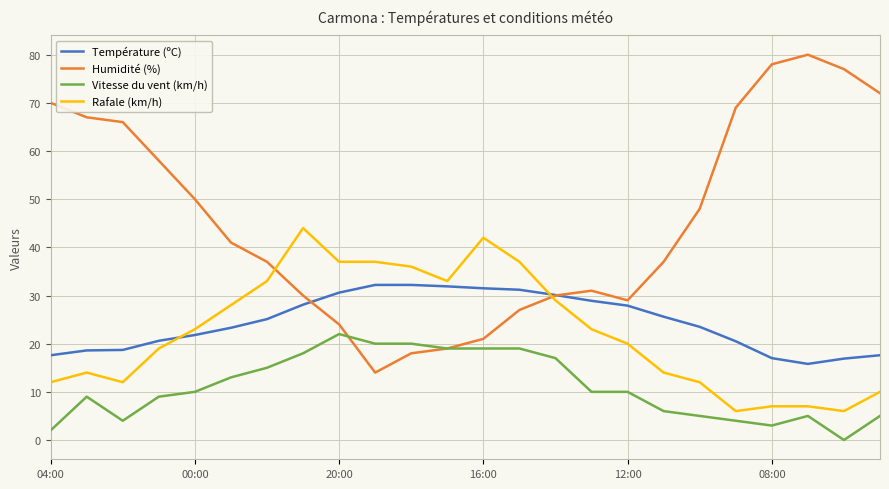

Rank the series by their maximum value, from lowest to highest.

Vitesse du vent (km/h), Température (ºC), Rafale (km/h), Humidité (%)